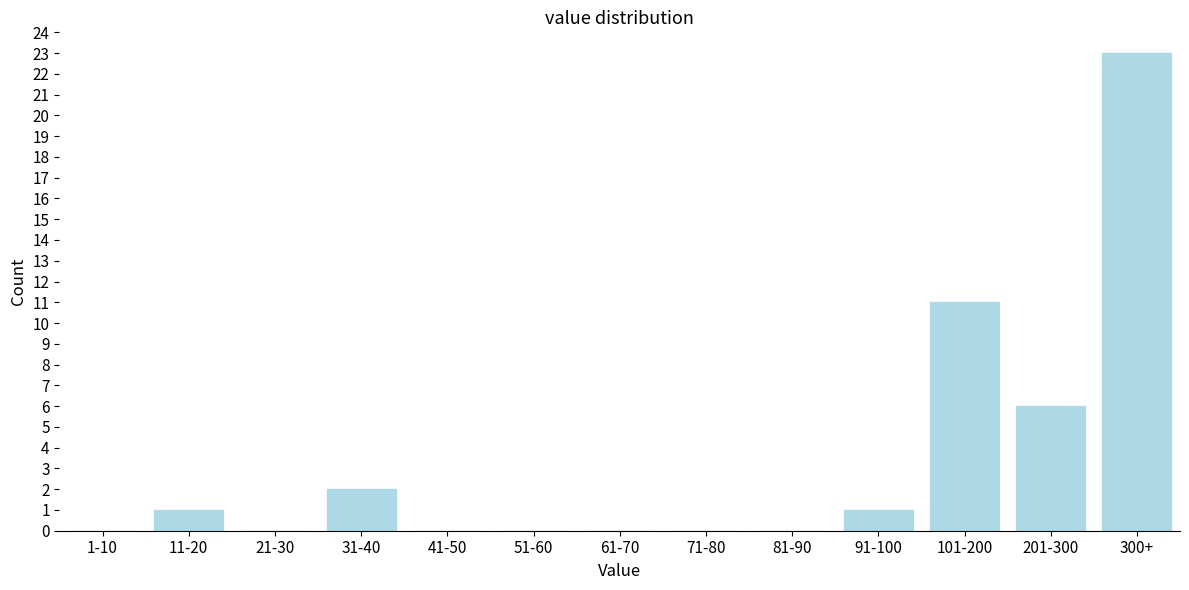

Reading left to right, list all the values displayed in this chart.

1-10=0	11-20=1	21-30=0	31-40=2	41-50=0	51-60=0	61-70=0	71-80=0	81-90=0	91-100=1	101-200=11	201-300=6	300+=23